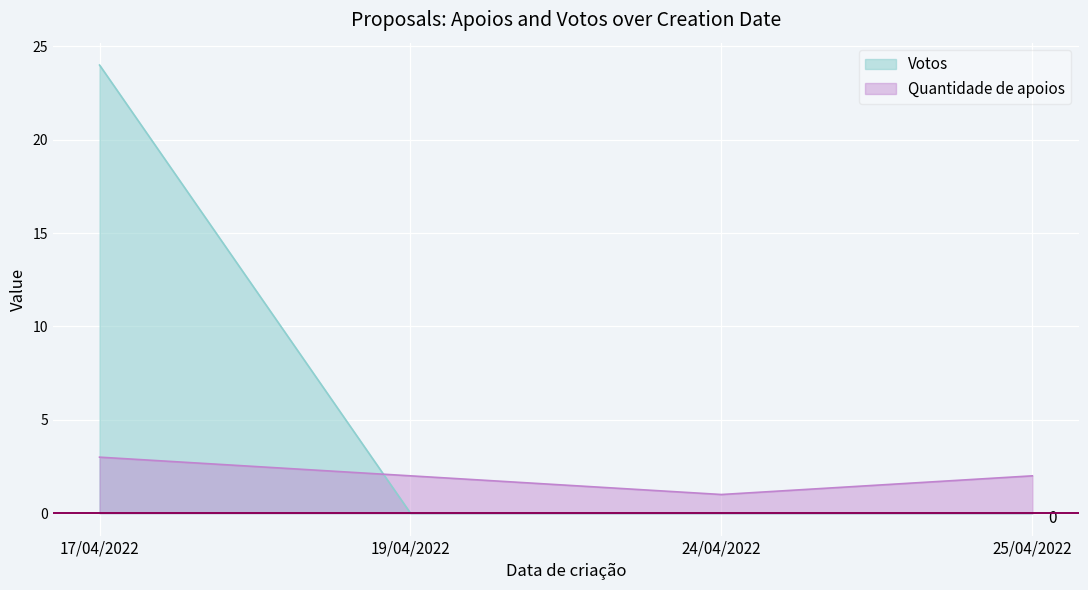

What is the label of the 4th point from the left?

25/04/2022